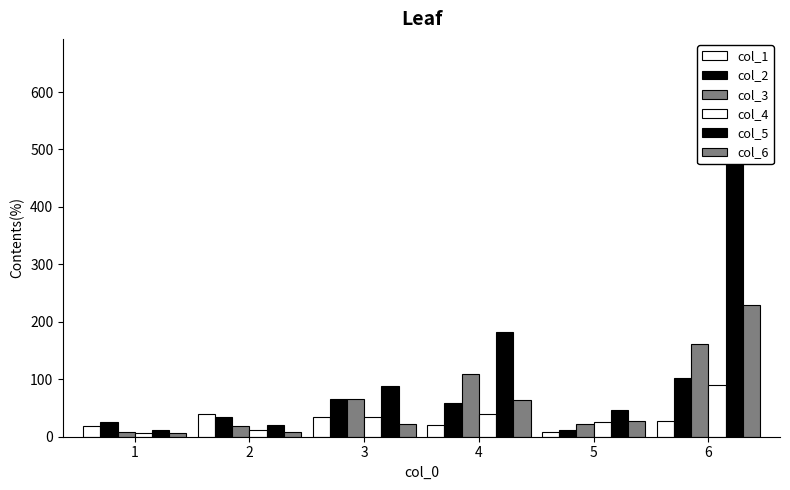

What is the difference between the col_3 values at 3 and 6?

96